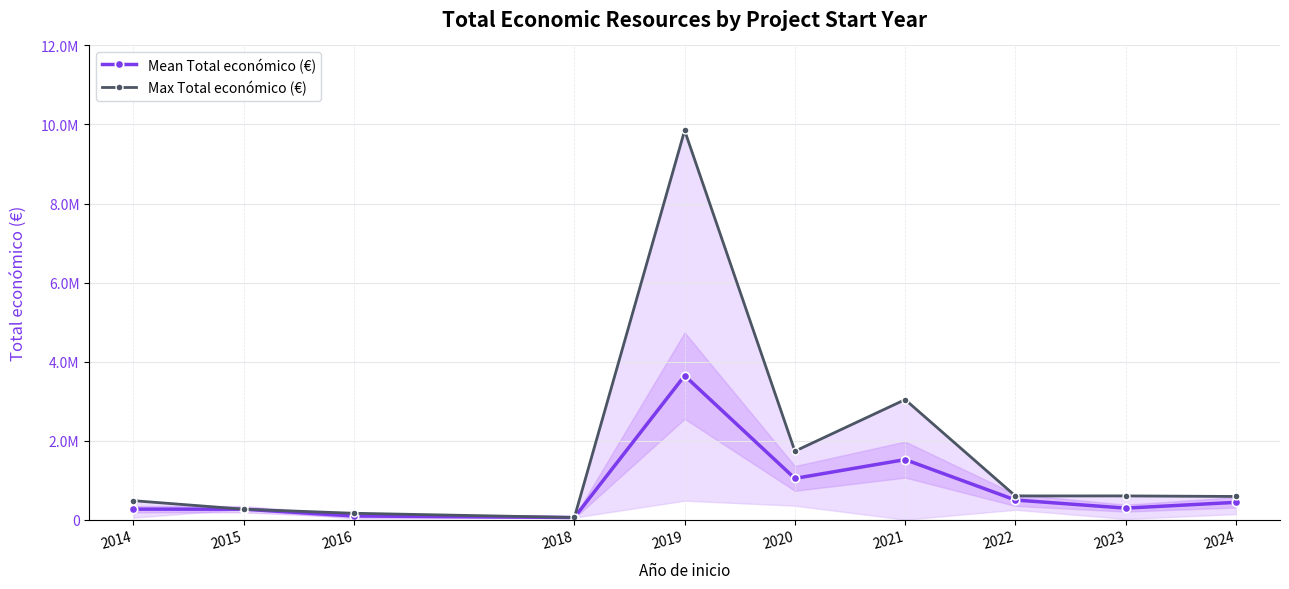

Which category has the highest value in the Max Total económico (€) series?

2019